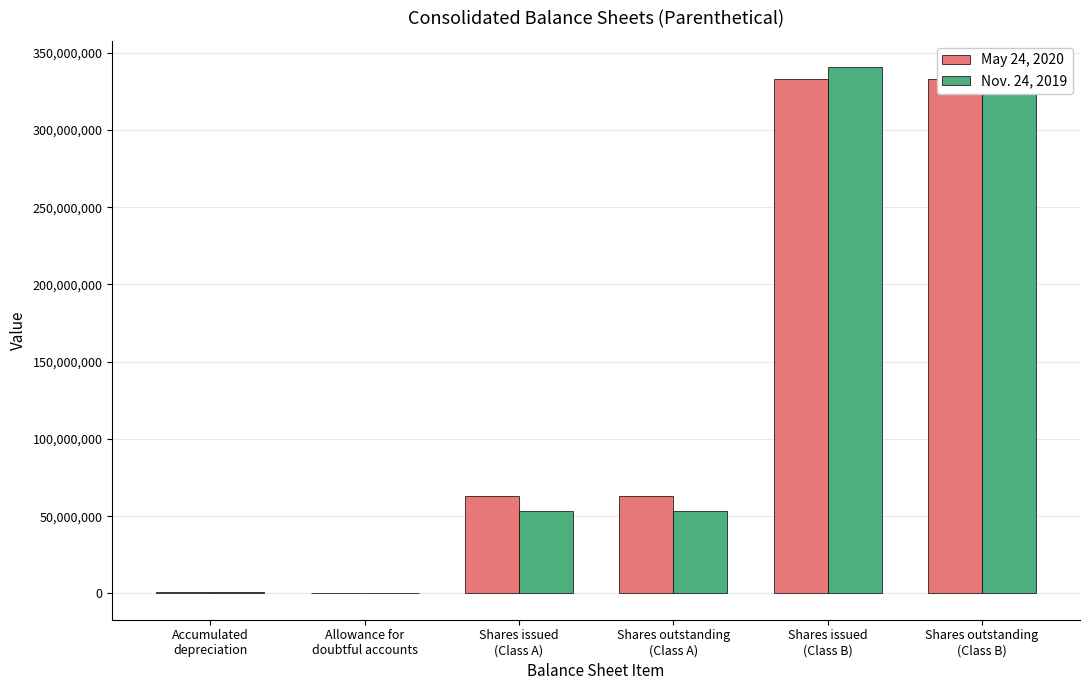

The May 24, 2020 series shows 1034094 at Accumulated
depreciation. True or false?

True